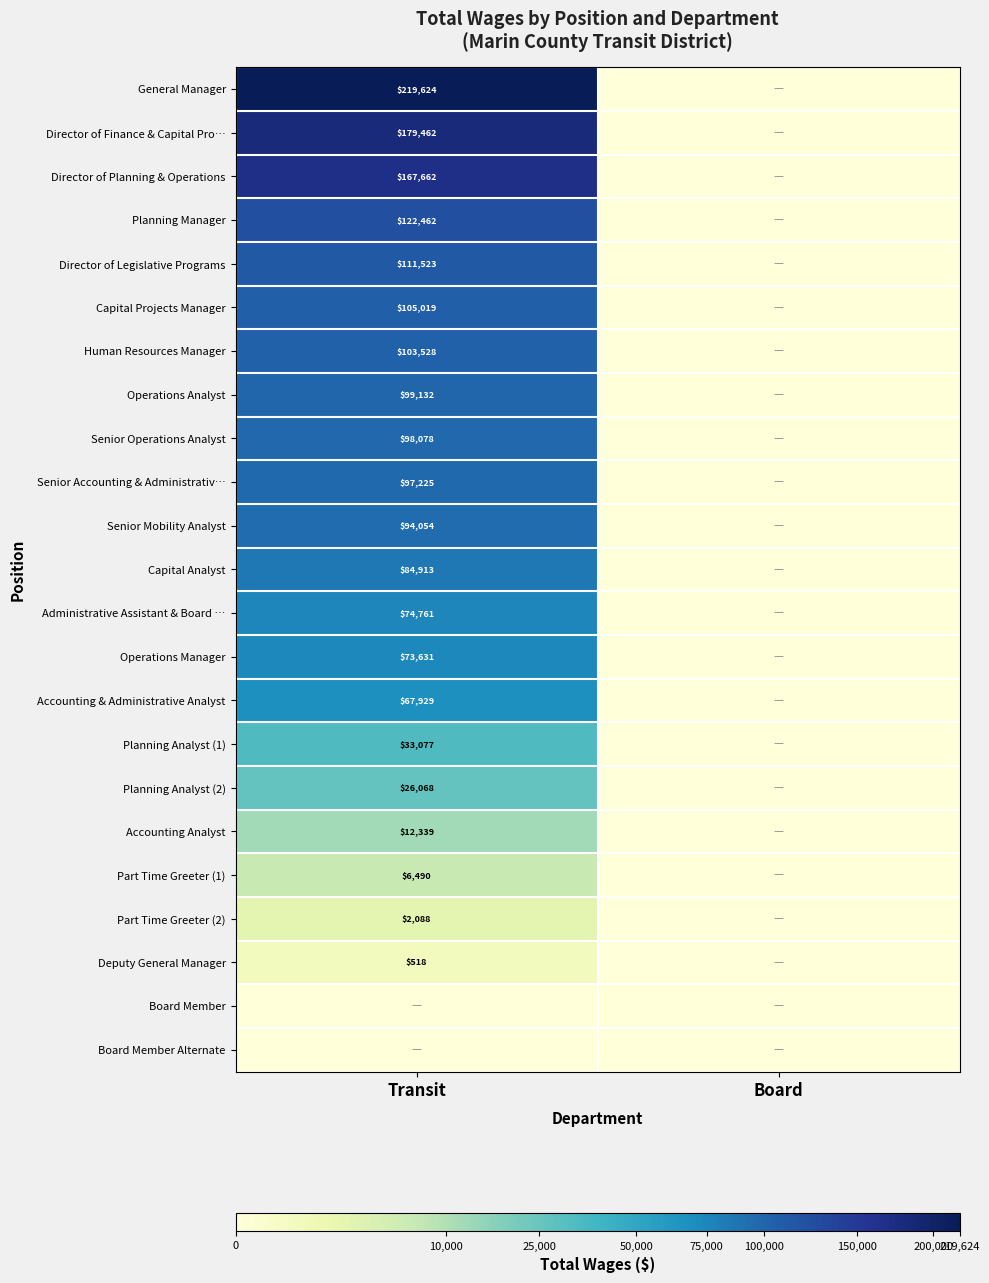

At which category does the chart reach its peak across all series?

Transit